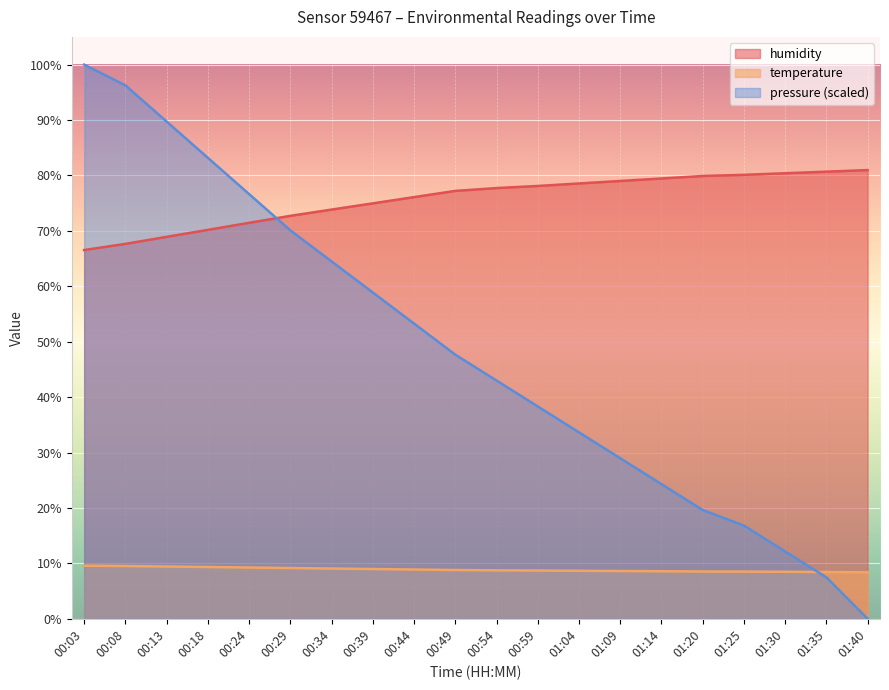

What is the total value across all series at 01:30?

101.0